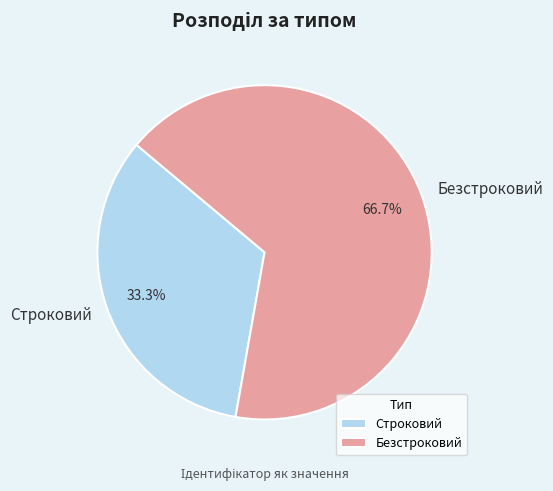

Between Строковий and Безстроковий, which is larger?

Безстроковий